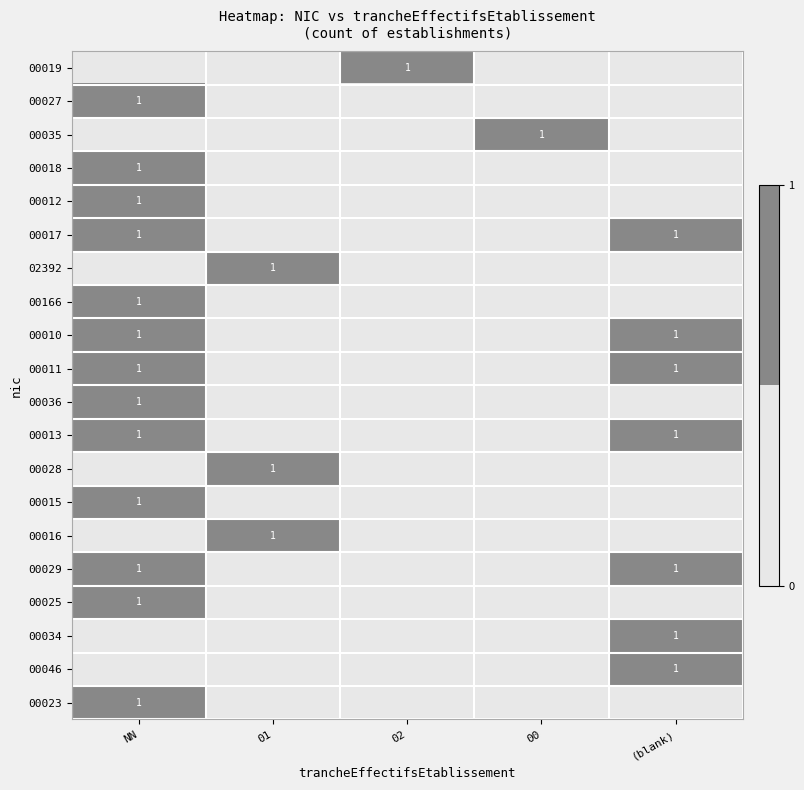

True or false: 00010 has a value of 1 at (blank).

True